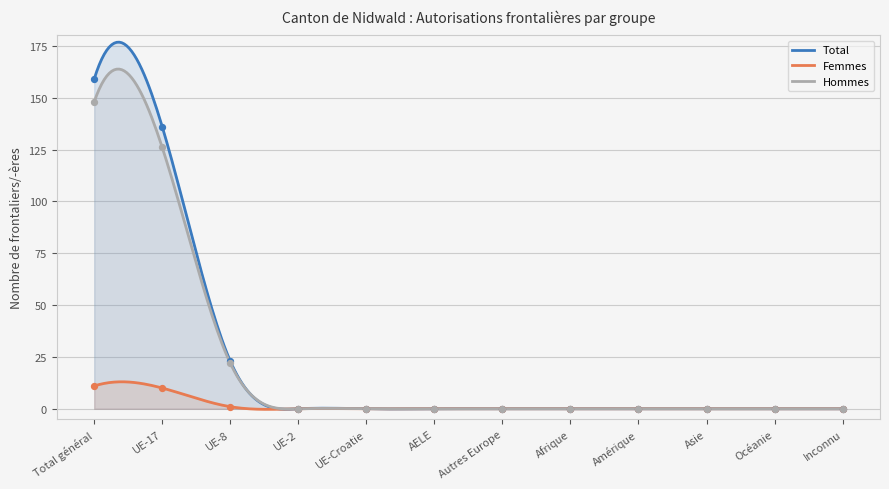

Is the value of Total at Afrique greater than the value of Hommes at Autres Europe?

No